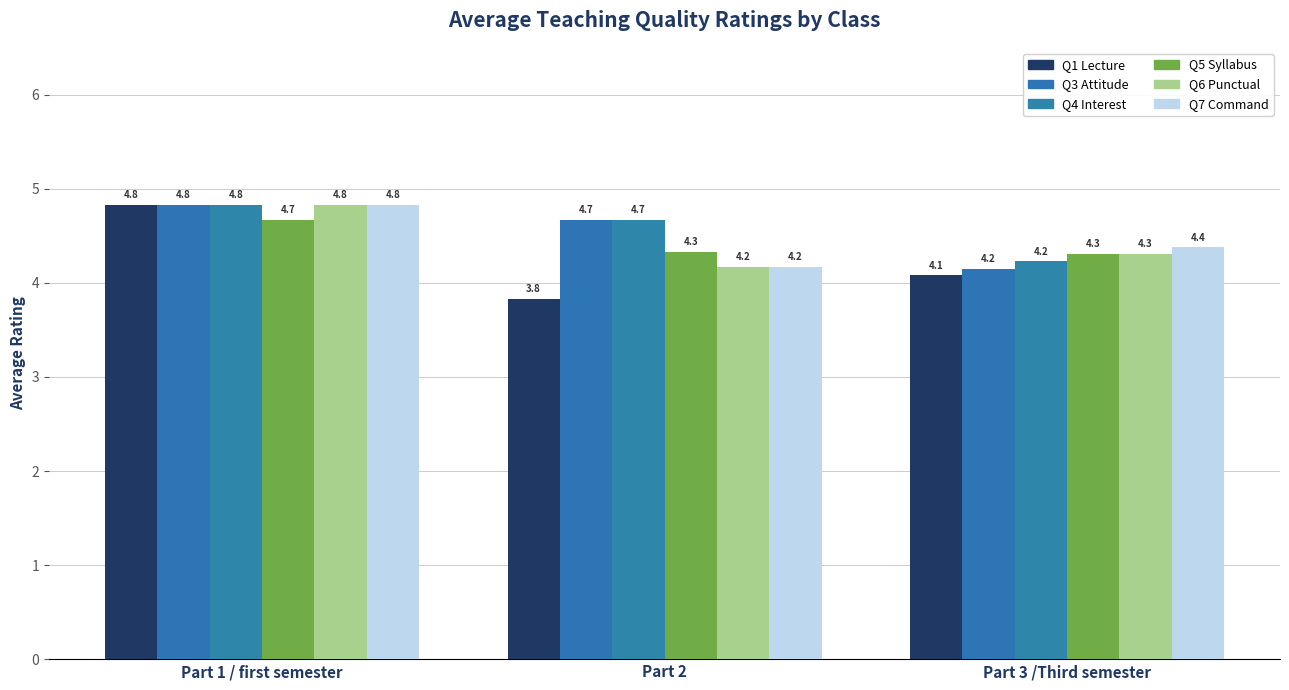

How many series are shown in this chart?

6